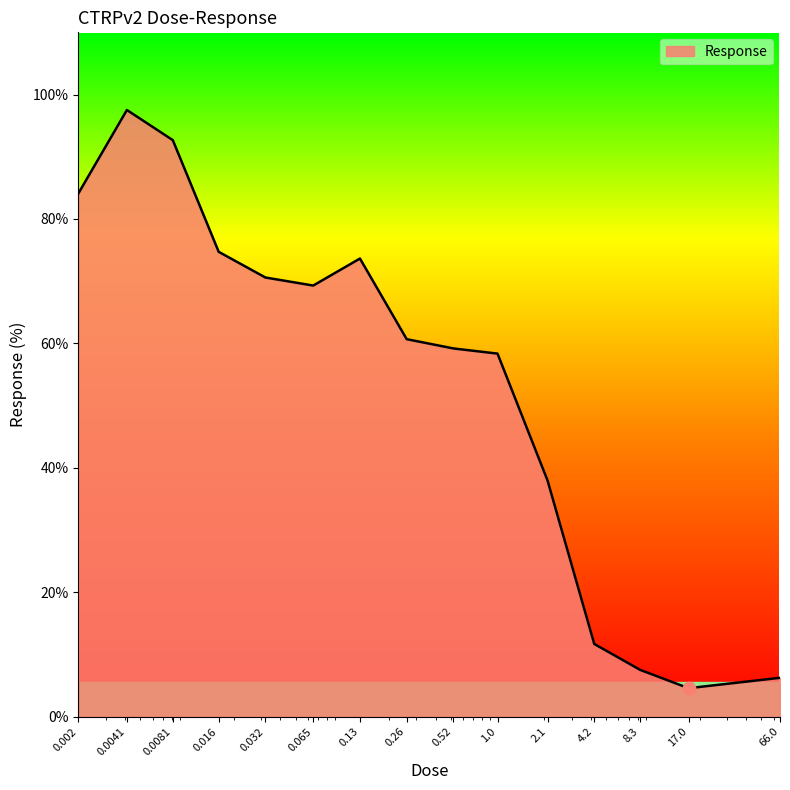

What is the greatest value displayed?

97.5